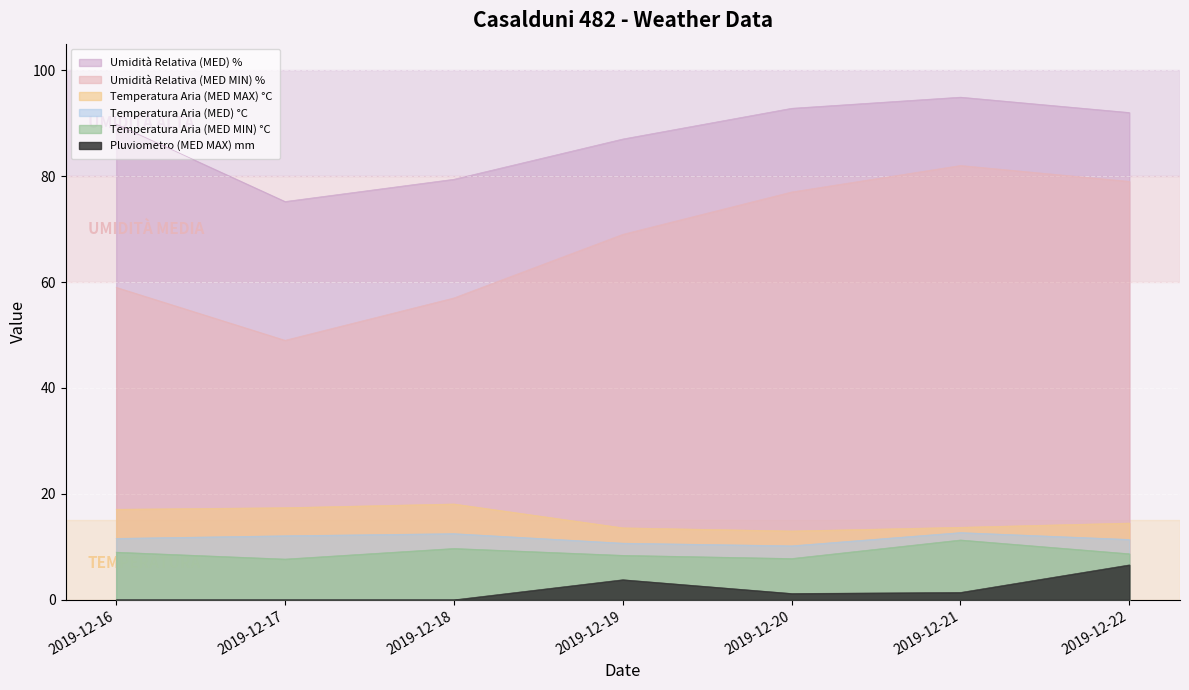

Which series has the largest total across all categories?

Umidità Relativa (MED) %